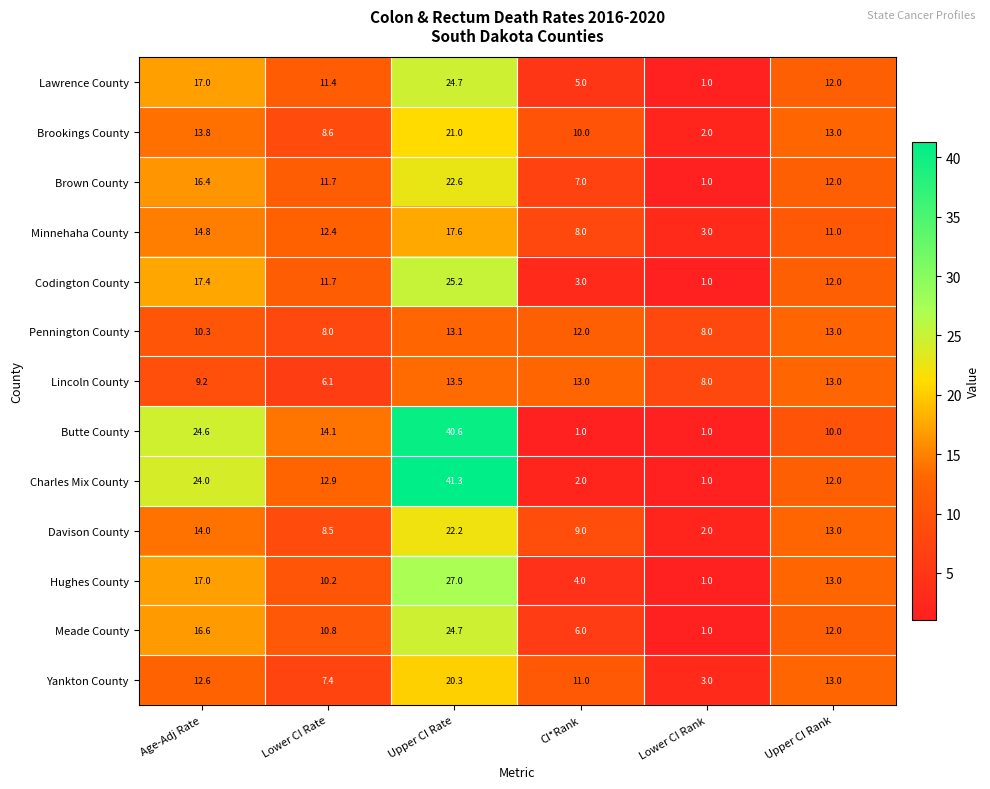

Where is Yankton County nearest to the value 11?

CI*Rank